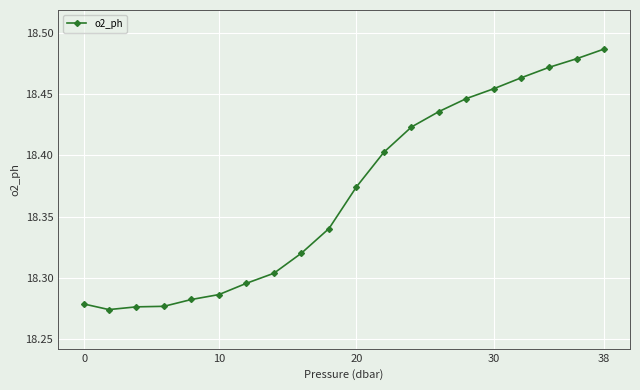

True or false: there are more than 2 points higher than both neighbors.

False